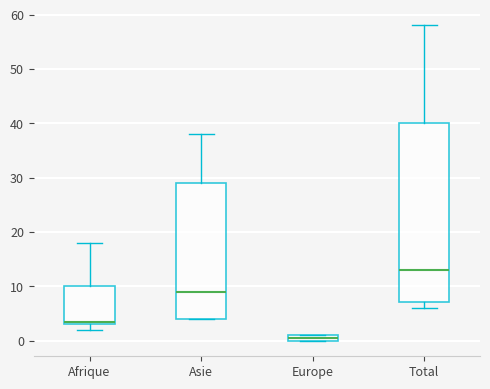

Where is the upper edge of the box for Afrique on the y-axis? The values are not printed on the chart, so give them approximately, as read against the axis.

10